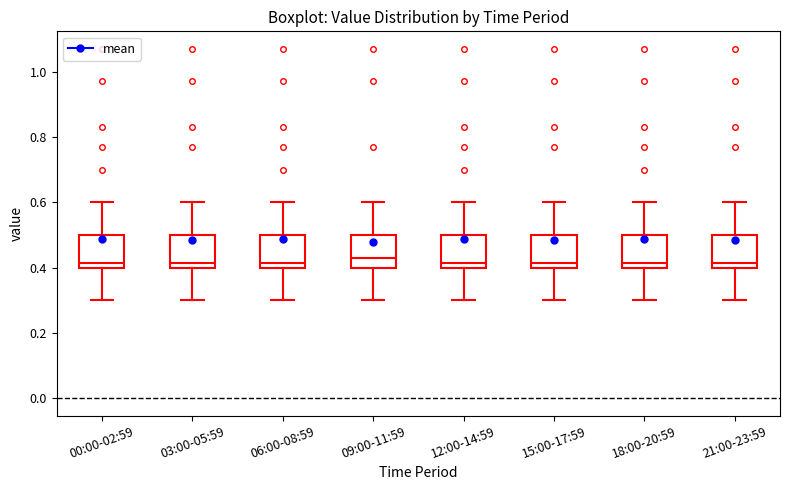

Reading left to right, transcribe this box plot: for each box, give where its median line is, the range the box spans, and where its two whiskers end, as read against the y-axis. The values are not printed on the chart, so give them approximately, as read against the axis.

00:00-02:59: median 0.42, box 0.40 to 0.50, whiskers 0.30 to 0.60
03:00-05:59: median 0.42, box 0.40 to 0.50, whiskers 0.30 to 0.60
06:00-08:59: median 0.42, box 0.40 to 0.50, whiskers 0.30 to 0.60
09:00-11:59: median 0.44, box 0.40 to 0.50, whiskers 0.30 to 0.60
12:00-14:59: median 0.42, box 0.40 to 0.50, whiskers 0.30 to 0.60
15:00-17:59: median 0.42, box 0.40 to 0.50, whiskers 0.30 to 0.60
18:00-20:59: median 0.42, box 0.40 to 0.50, whiskers 0.30 to 0.60
21:00-23:59: median 0.42, box 0.40 to 0.50, whiskers 0.30 to 0.60